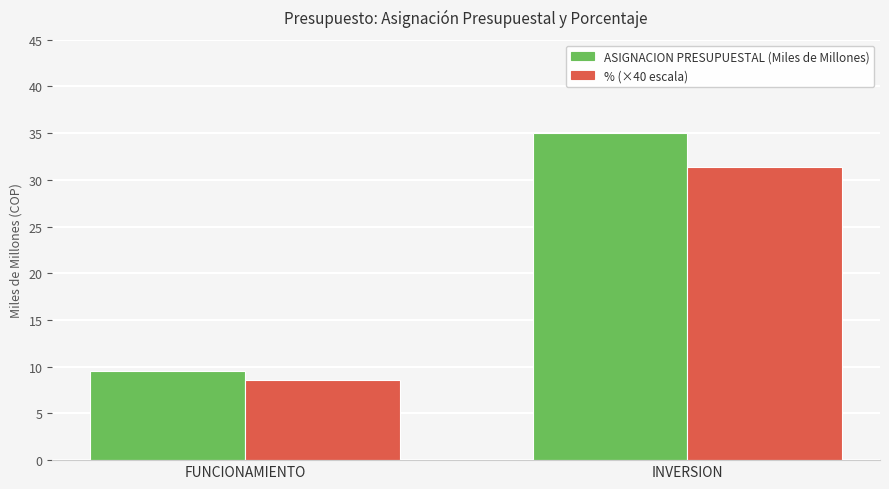

What is the label of the 2nd bar from the left?

INVERSION